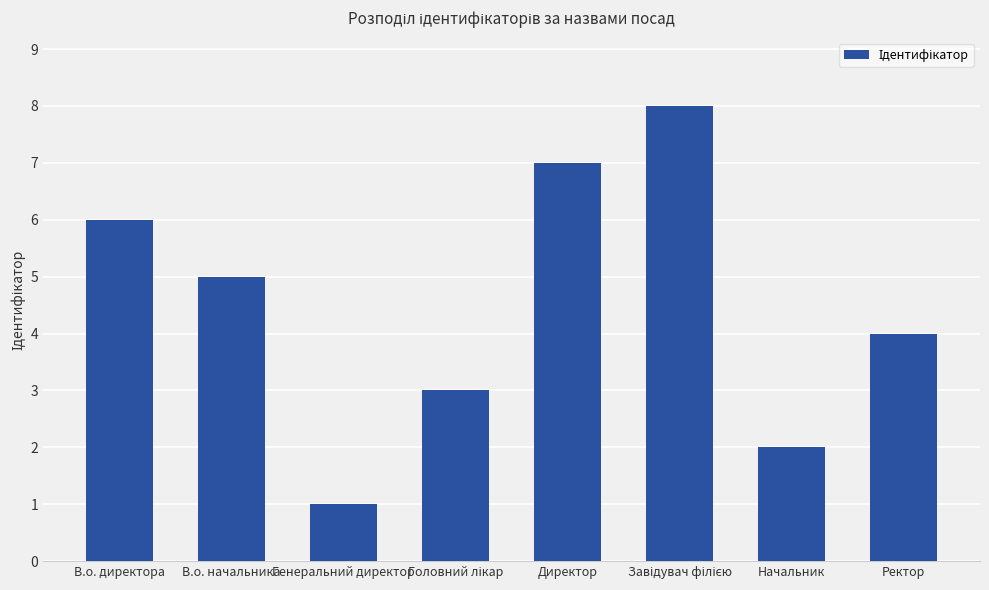

How many series are shown in this chart?

1